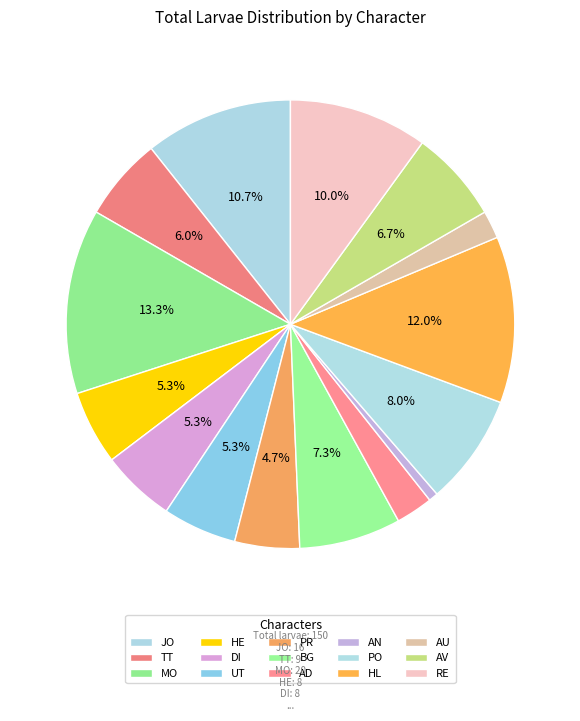

Count the number of slices in the pie.

15